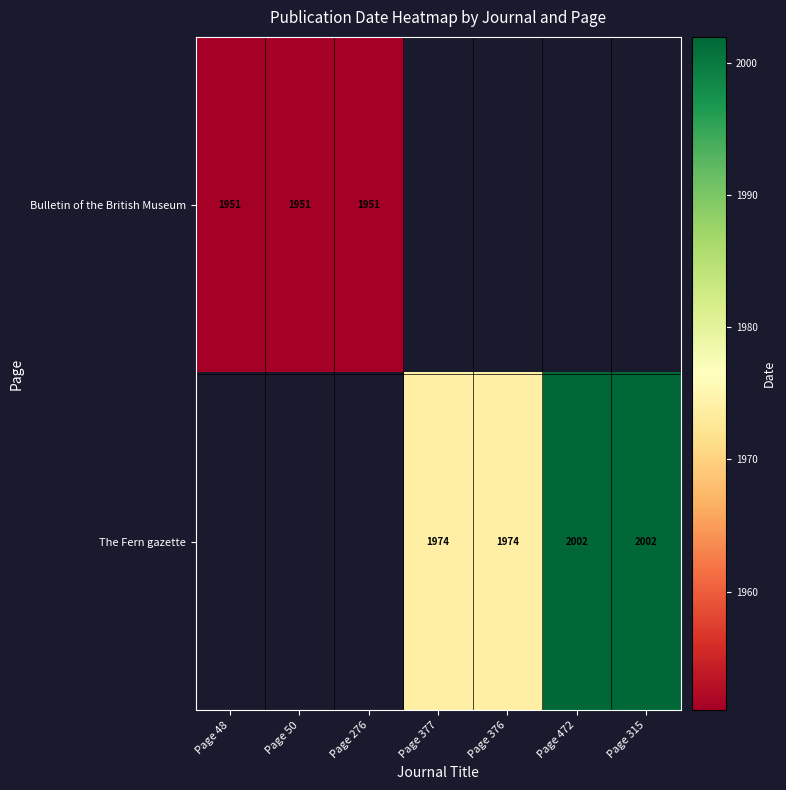

True or false: Bulletin of the British Museum has a value of 454 at Page 276.

False